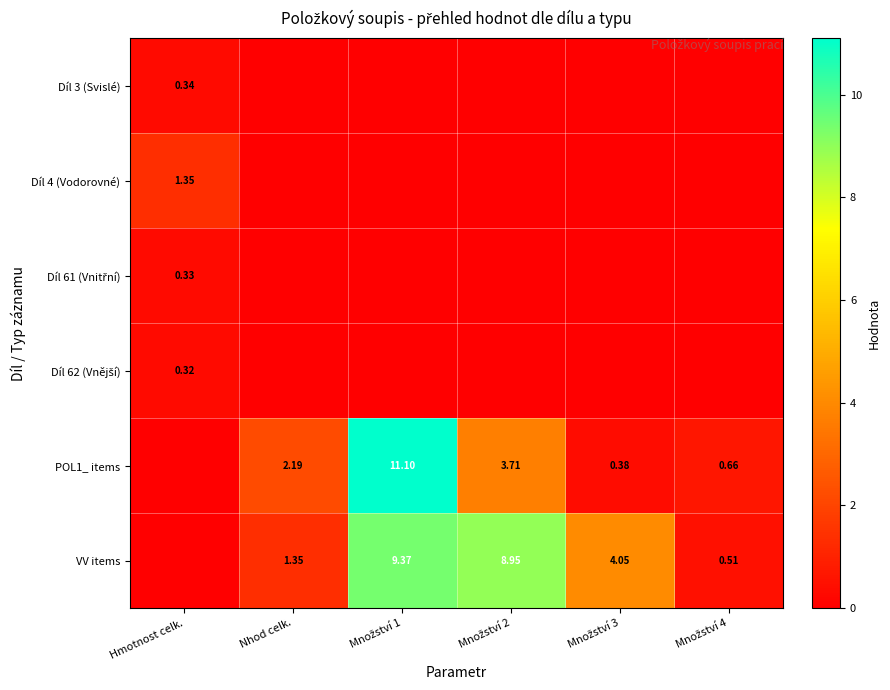

Which series has the largest range (max minus min)?

POL1_ items